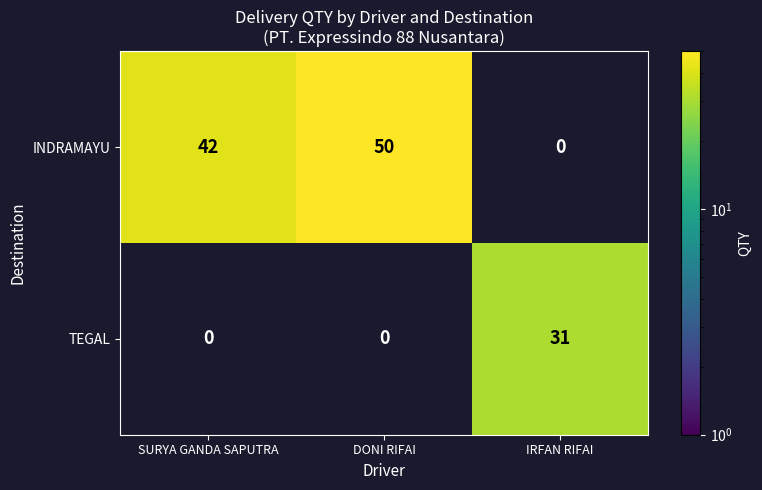

What is the maximum value for INDRAMAYU?

50